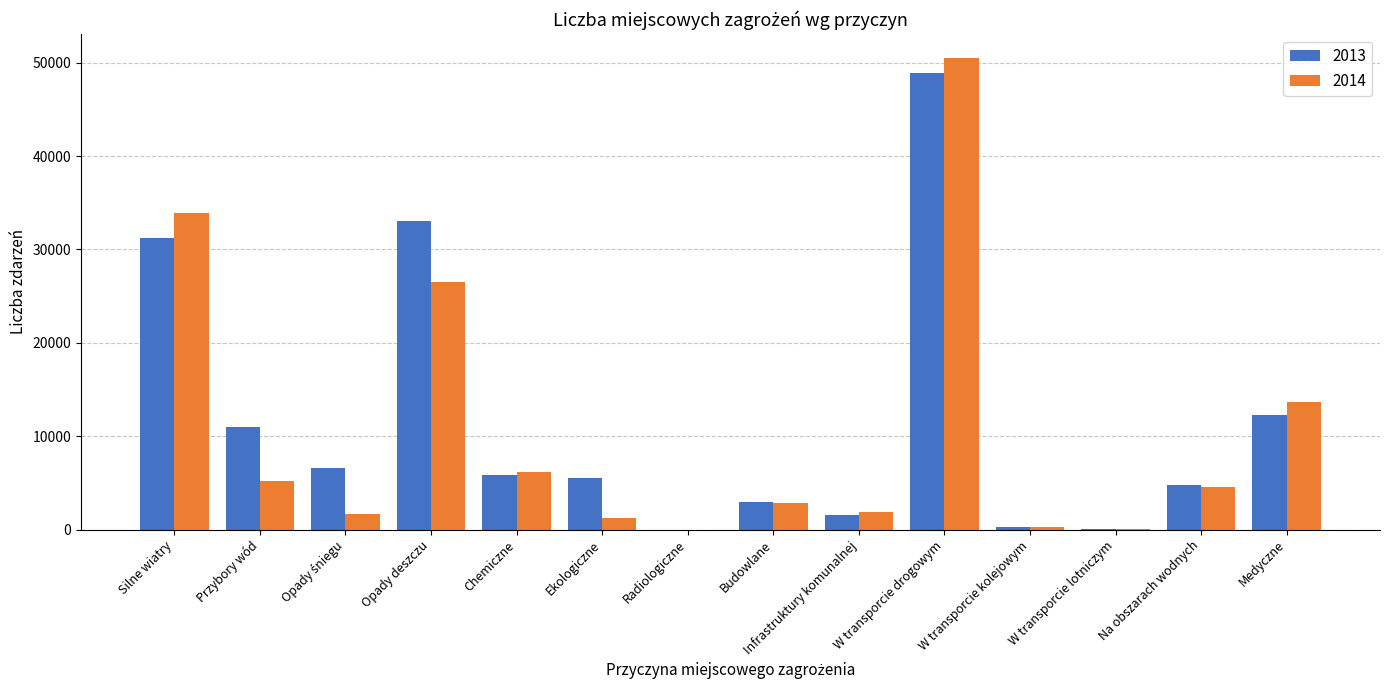

At which category is the sum across all series the highest?

W transporcie drogowym